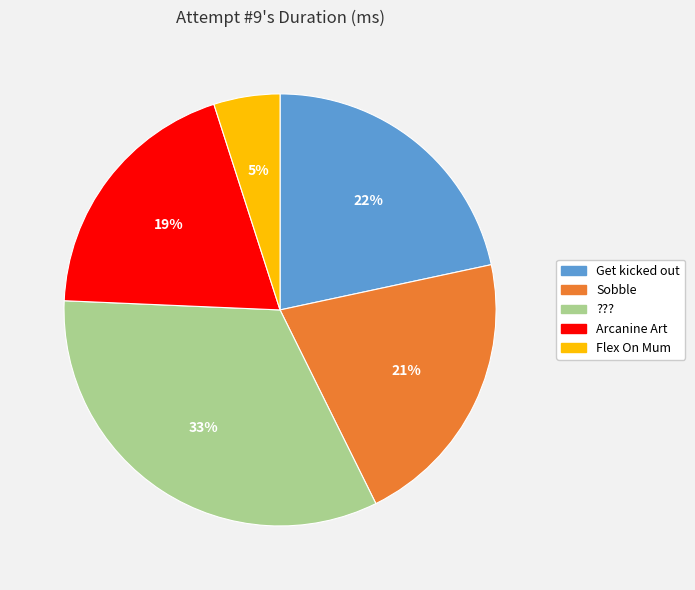

Approximately how many times larger is the value at ??? compared to Sobble?

1.6